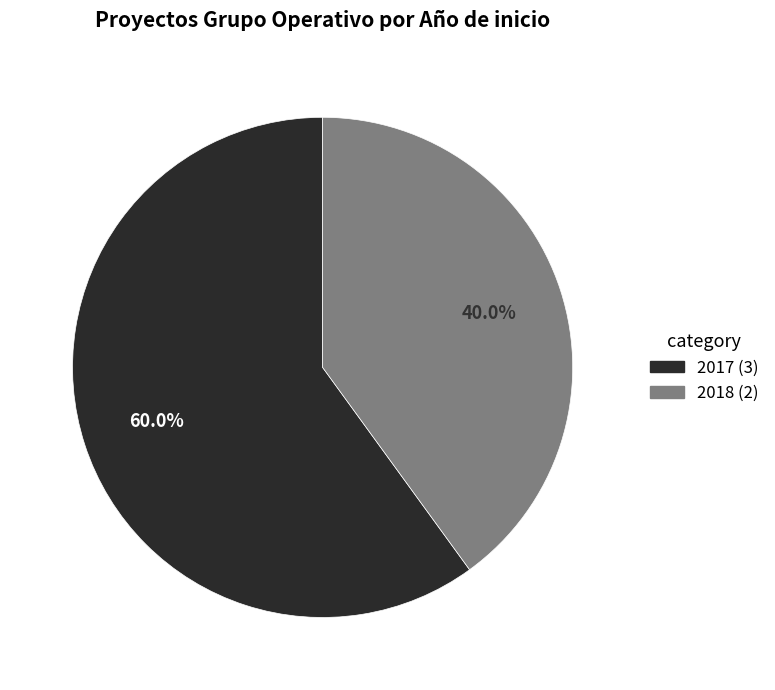

Is there any slice that represents more than half of the pie?

Yes